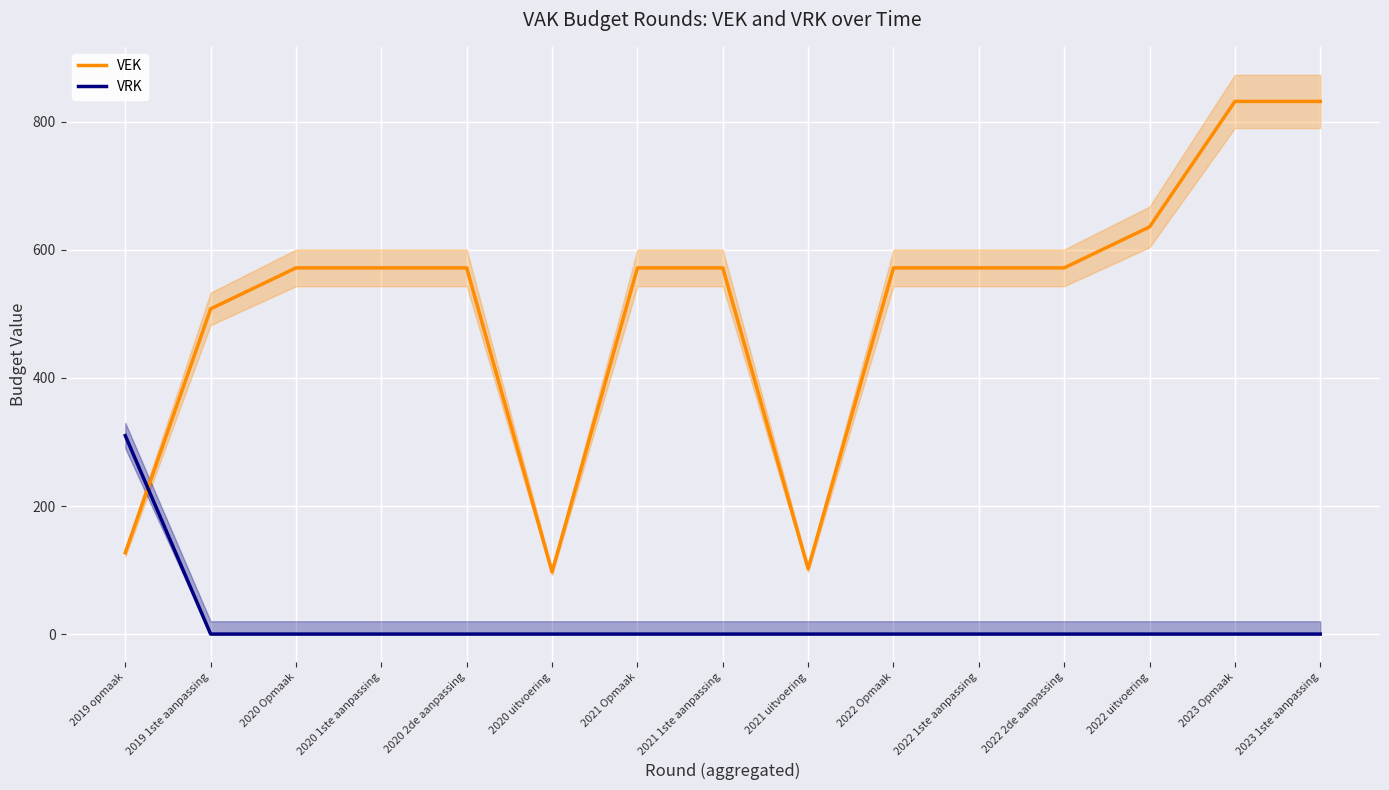

What is the total value across all series at 2019 opmaak?

437